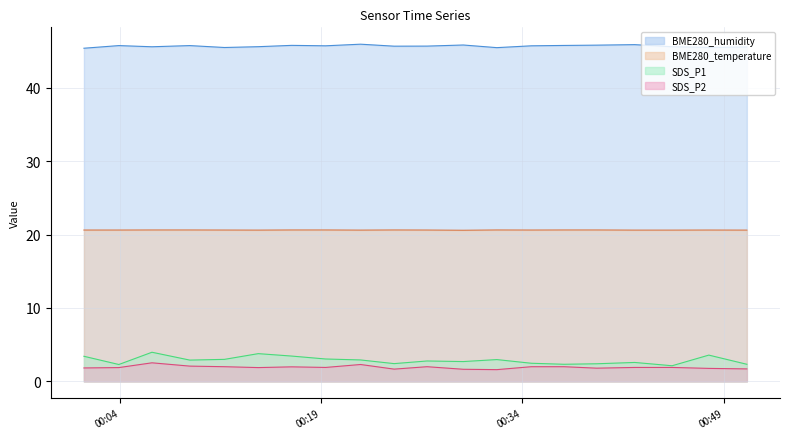

What is the average value of the SDS_P2 series?

1.9